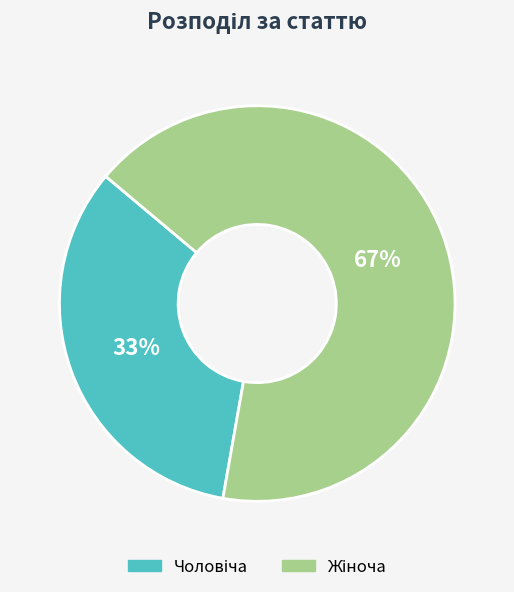

Is there any slice that represents more than half of the pie?

Yes